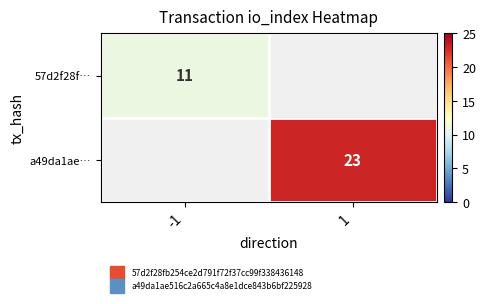

True or false: a49da1ae… has a value of 23 at 1.

True